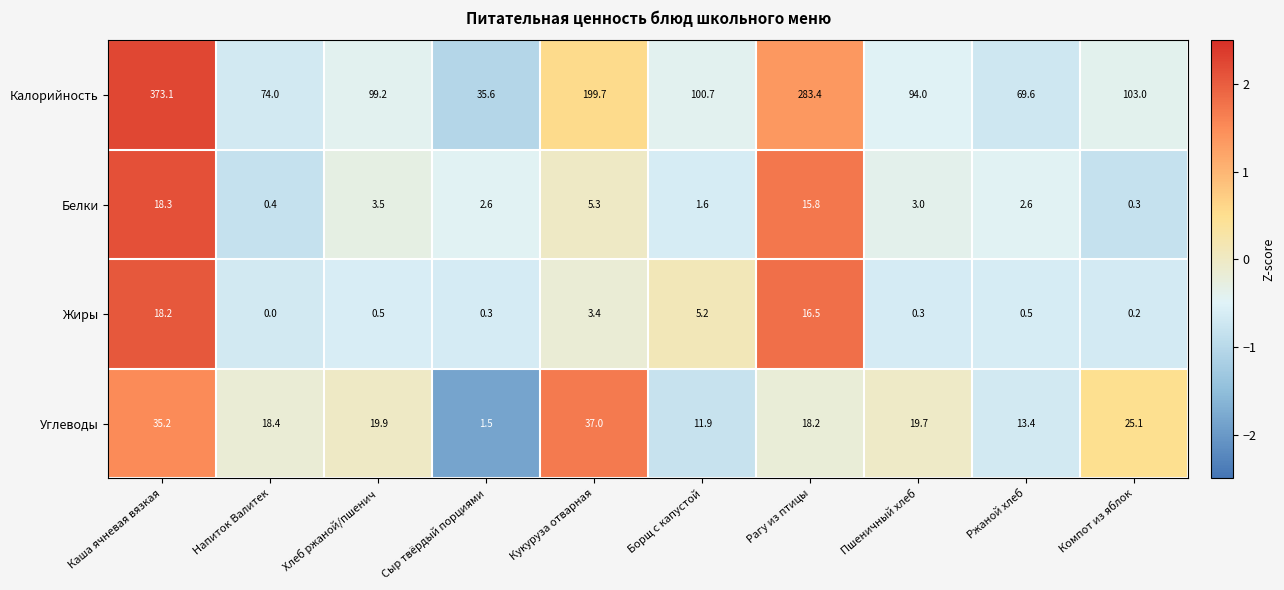

True or false: Жиры has a value of 0.3 at Ржаной хлеб.

False